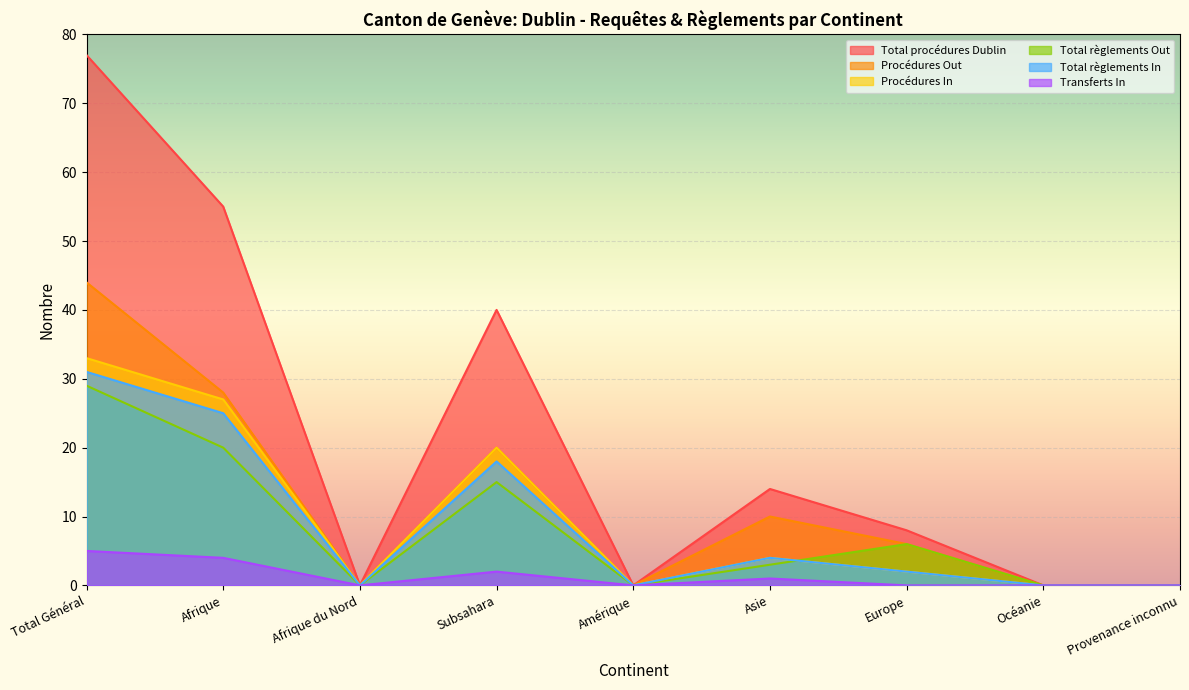

True or false: Total règlements In and Total procédures Dublin intersect in this chart.

False